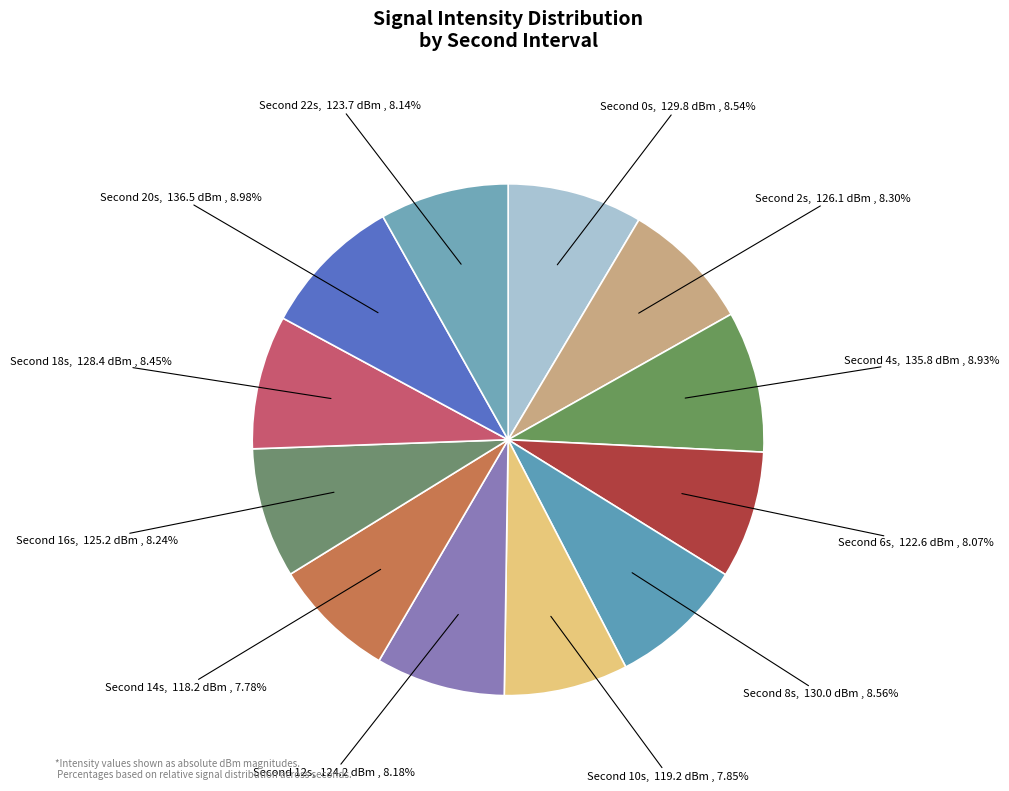

Does any single category account for the majority?

No